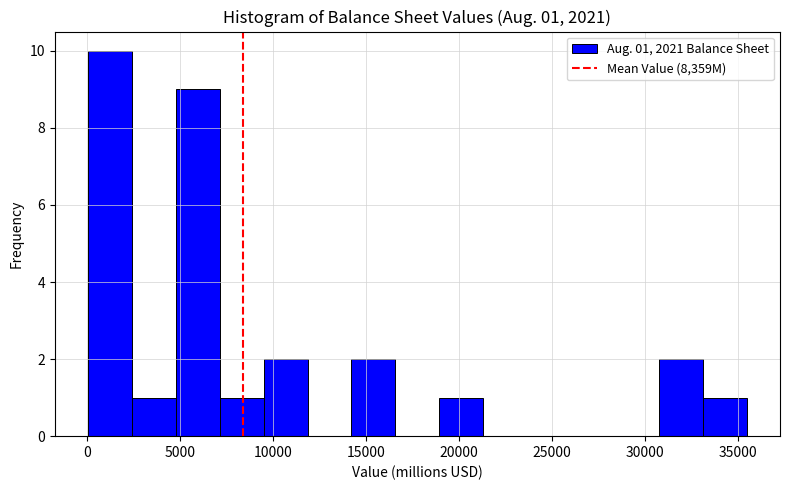

Which range on the x-axis has the tallest bar?

0 to 2500